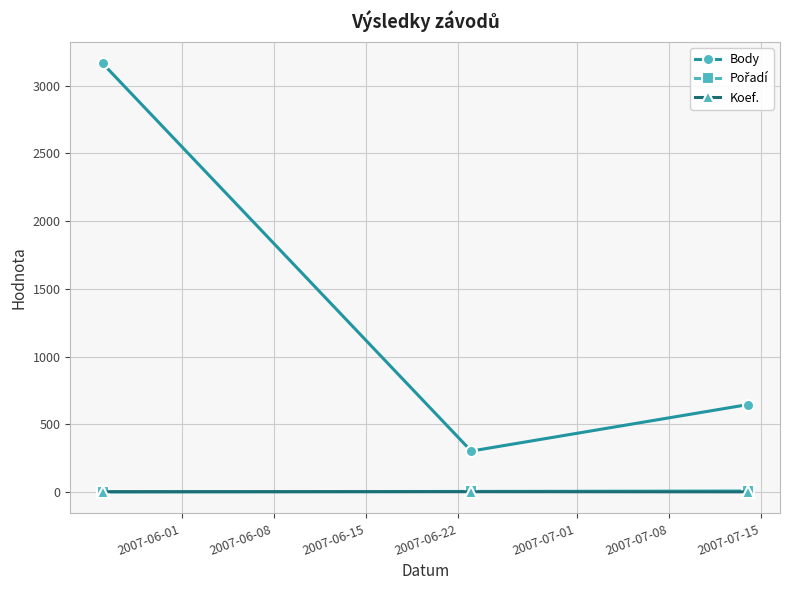

Does the chart display data point markers on the line(s)?

Yes